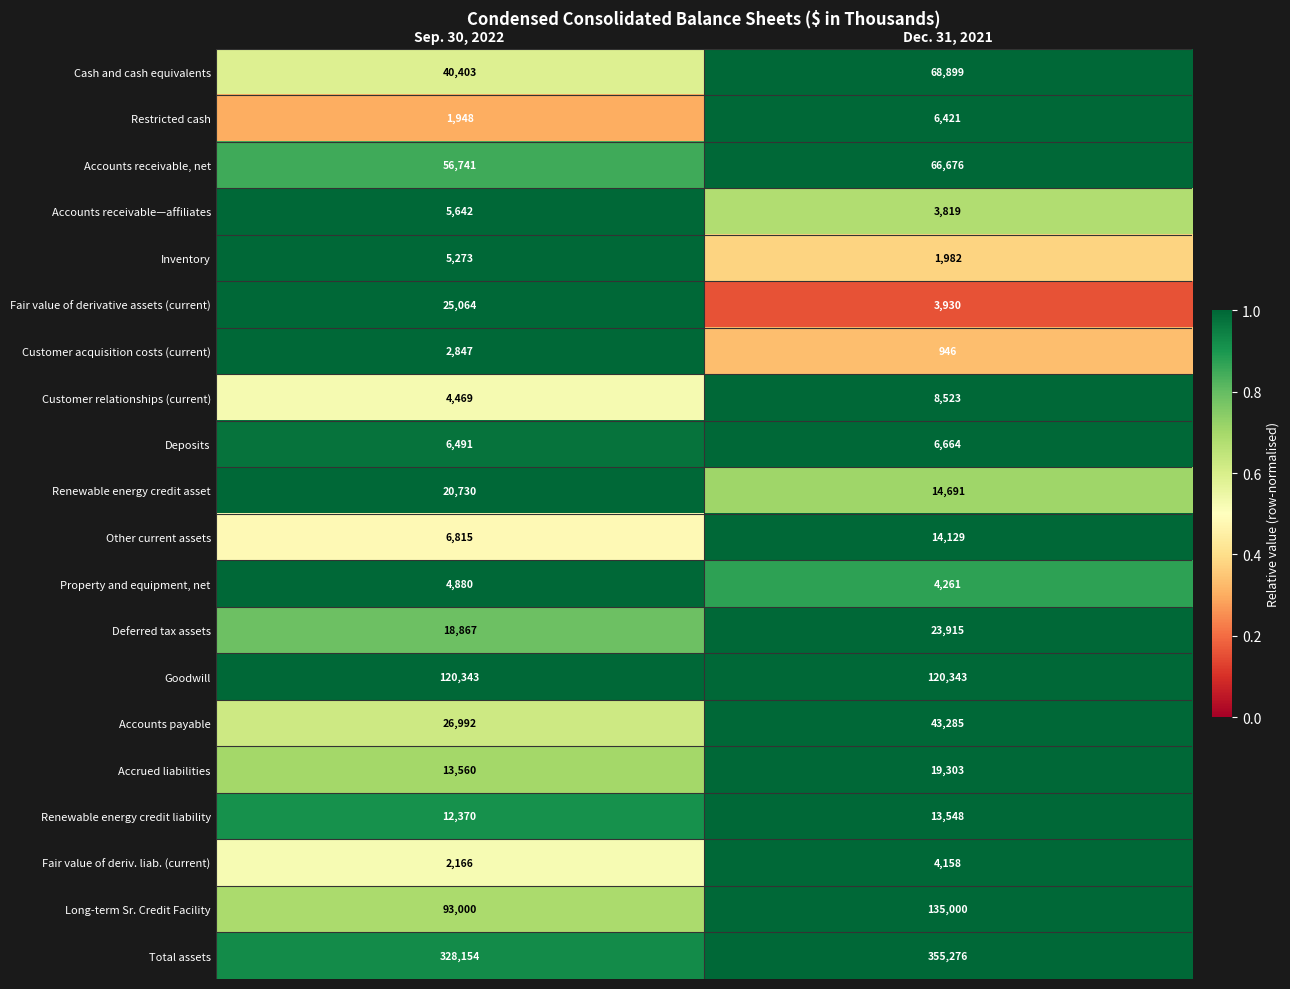

Which series has the widest spread of values?

Long-term Sr. Credit Facility